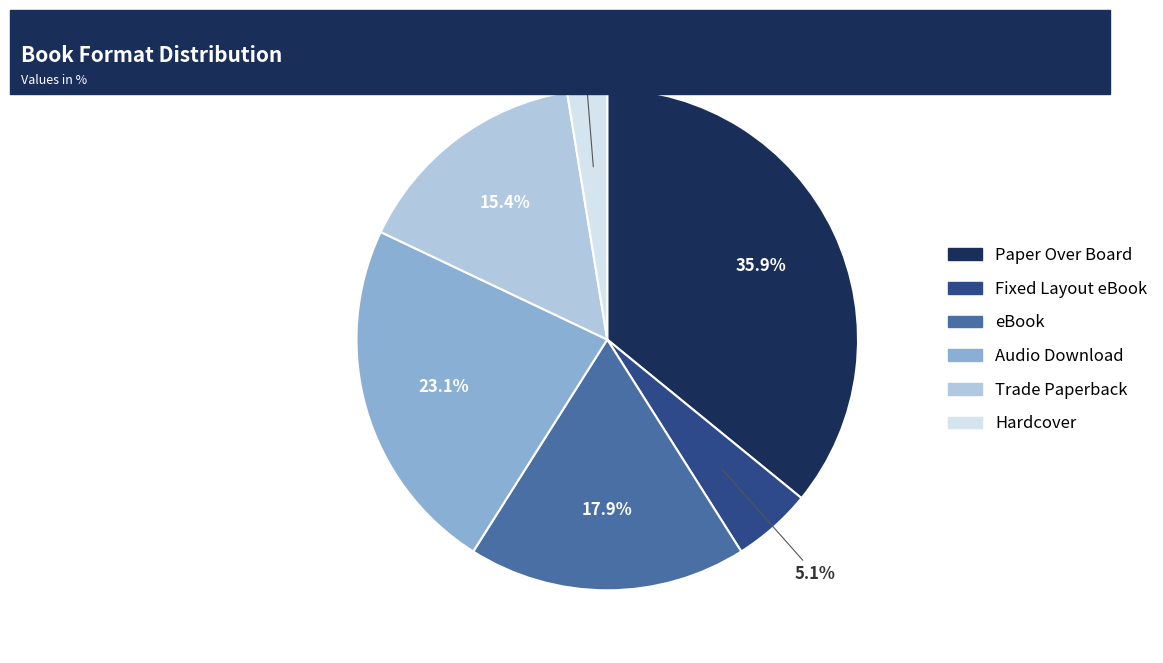

How many segments does this pie chart have?

6